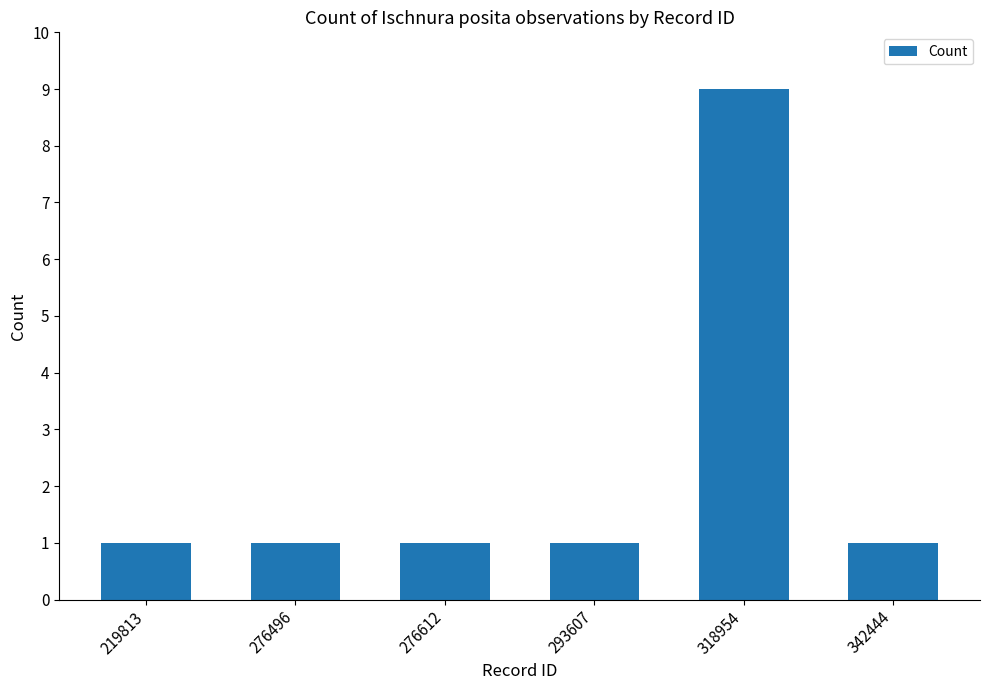

What is the average value?

2